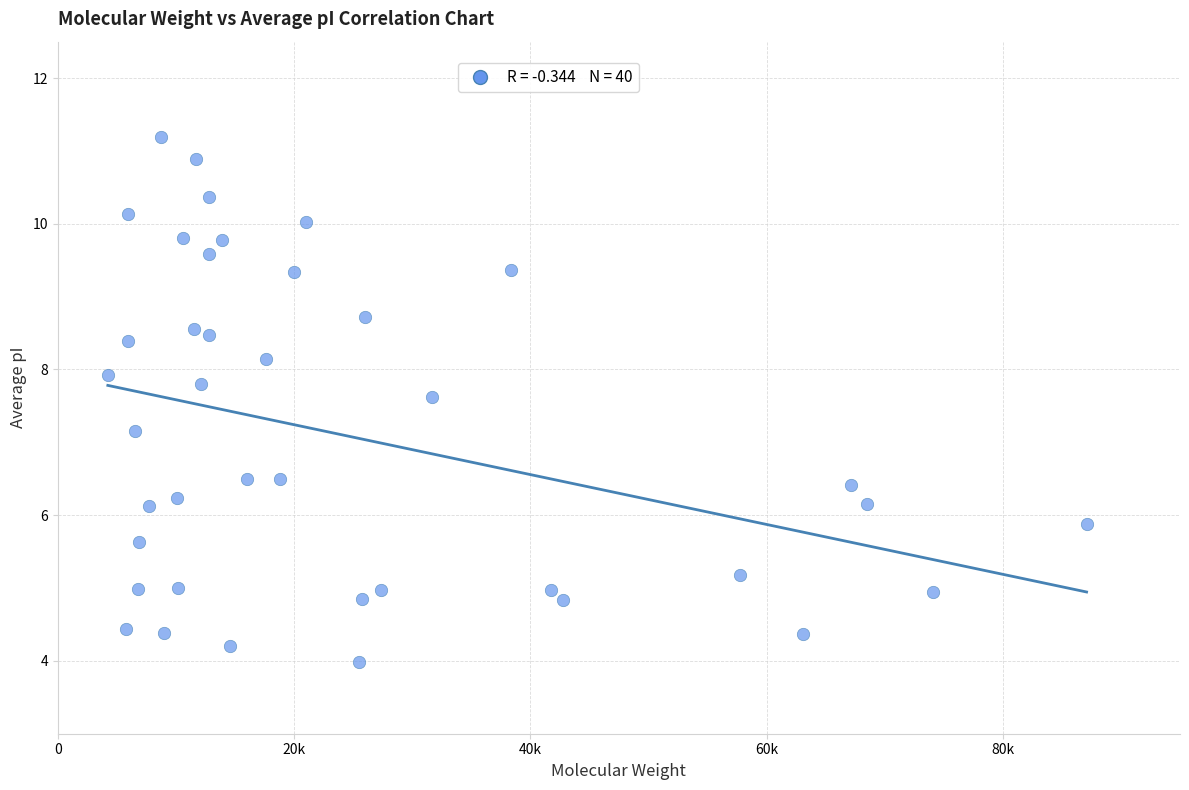

What is the range of Y values (max minus min)?

7.2